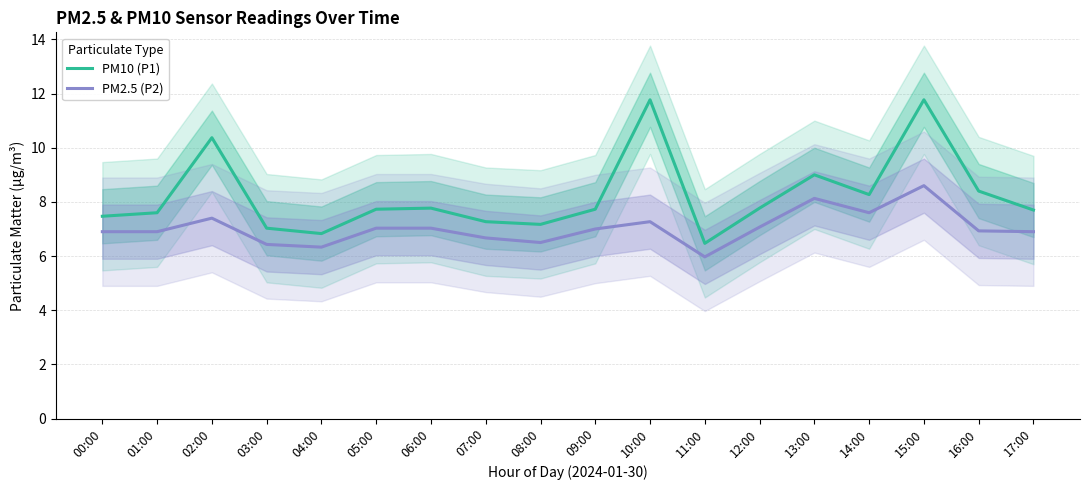

At which category is the sum across all series the highest?

15:00